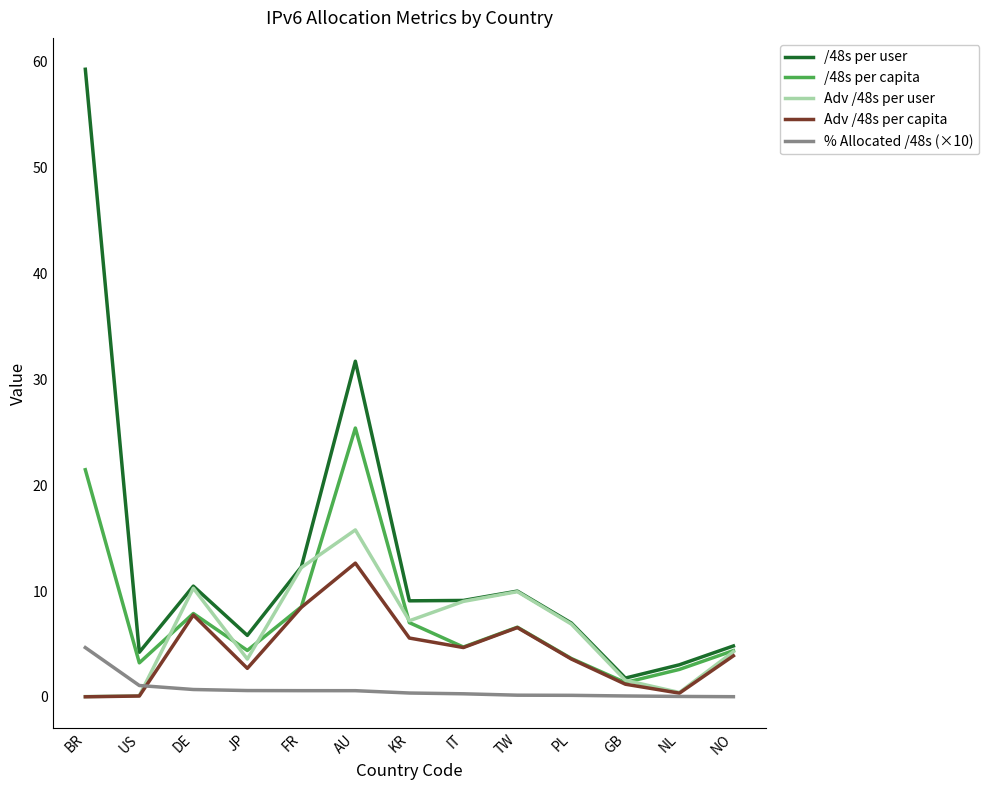

Where is the first local minimum for /48s per user?

US